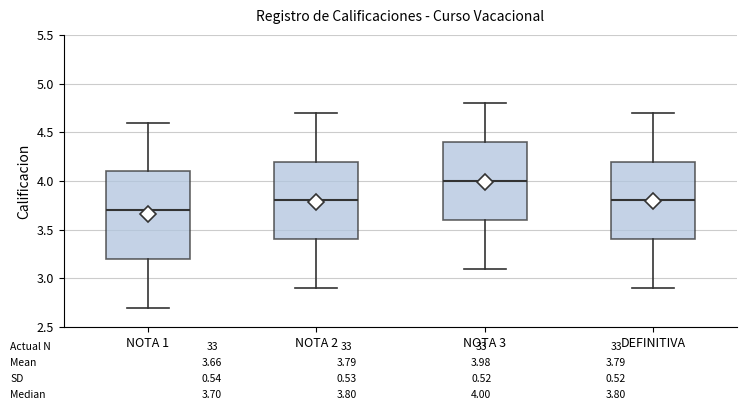

Which box's median line is the lowest?

NOTA 1